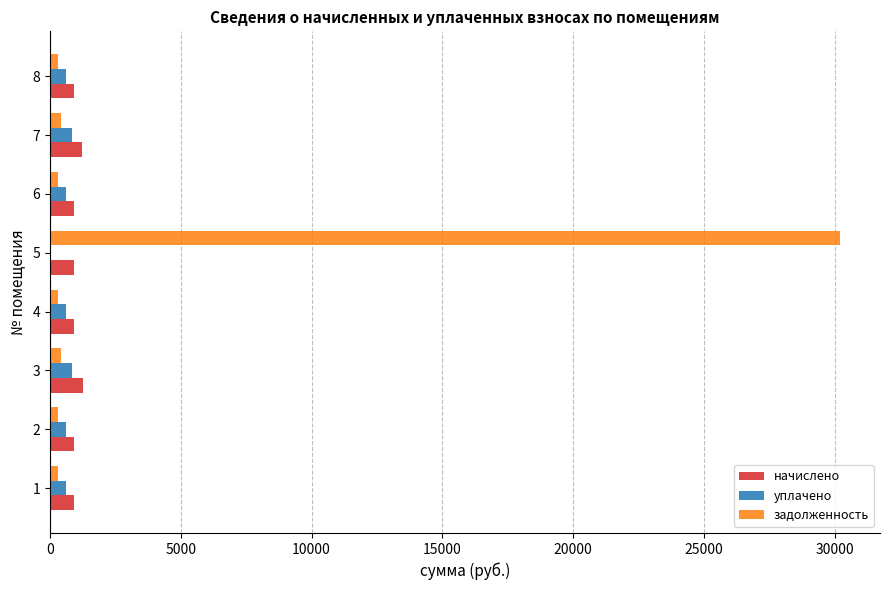

What is the maximum value for начислено?

1256.5